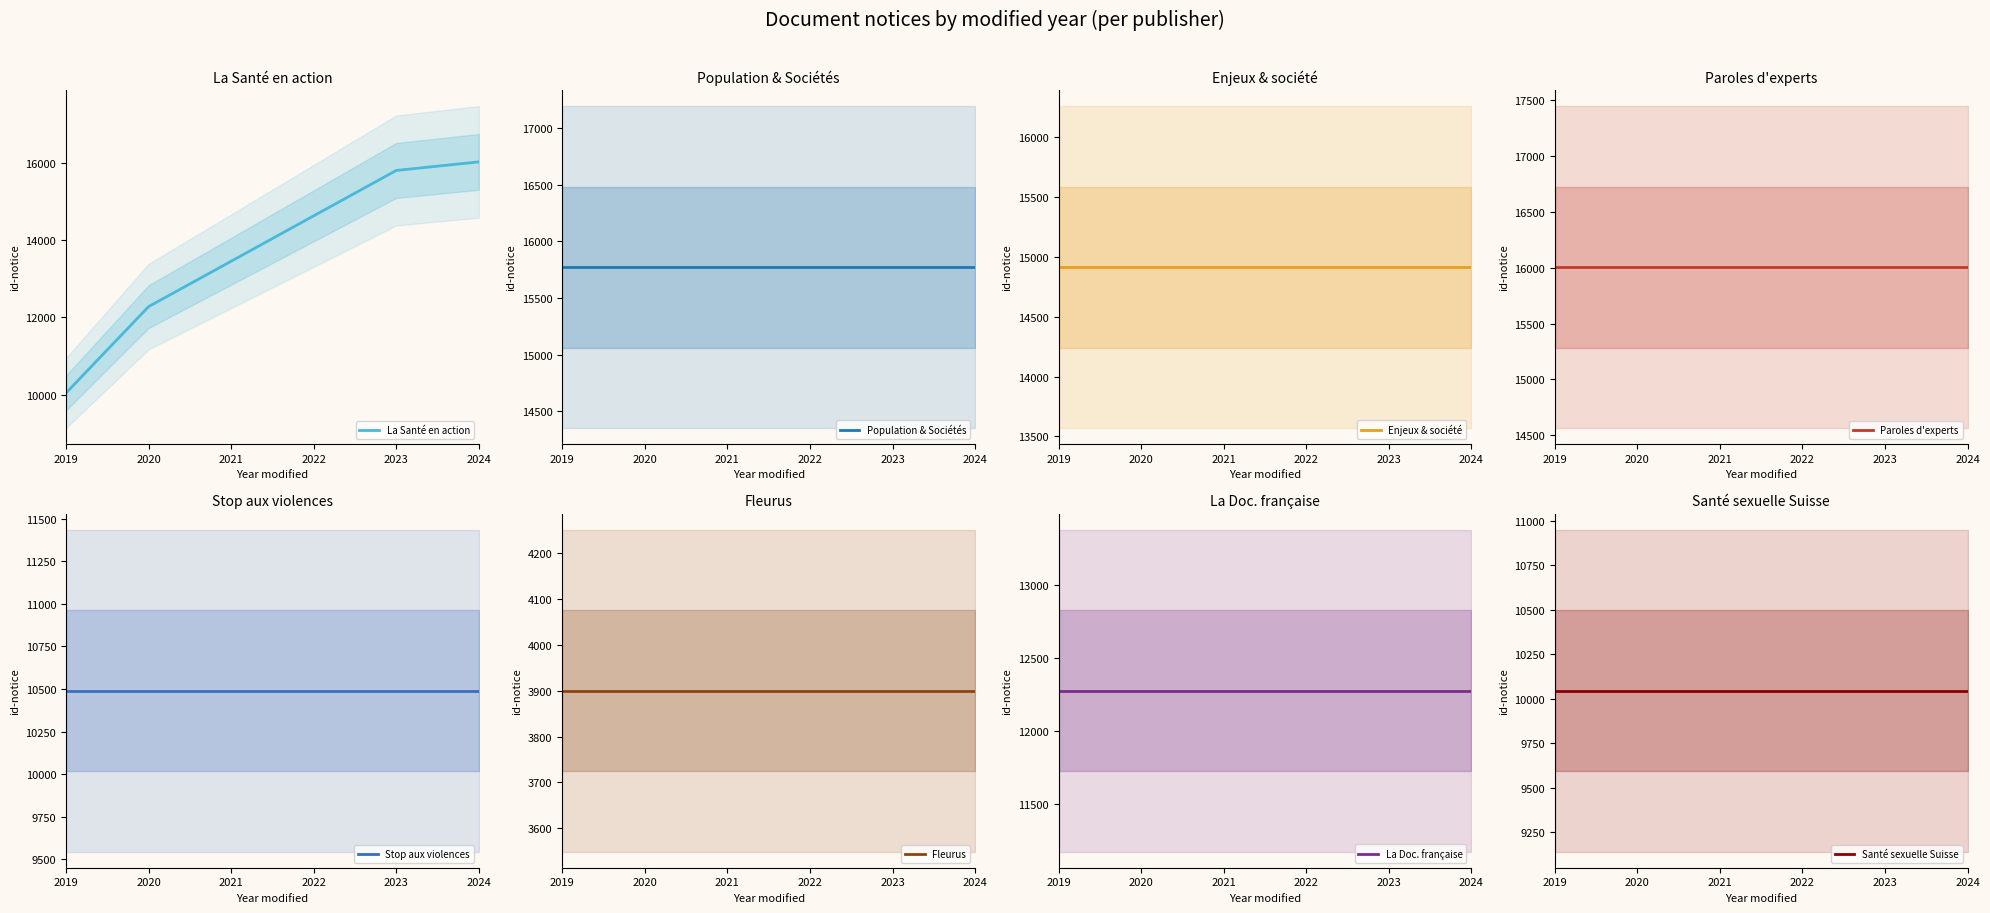

Rank the categories by La Santé en action value from lowest to highest.

2019, 2020, 2021, 2022, 2023, 2024